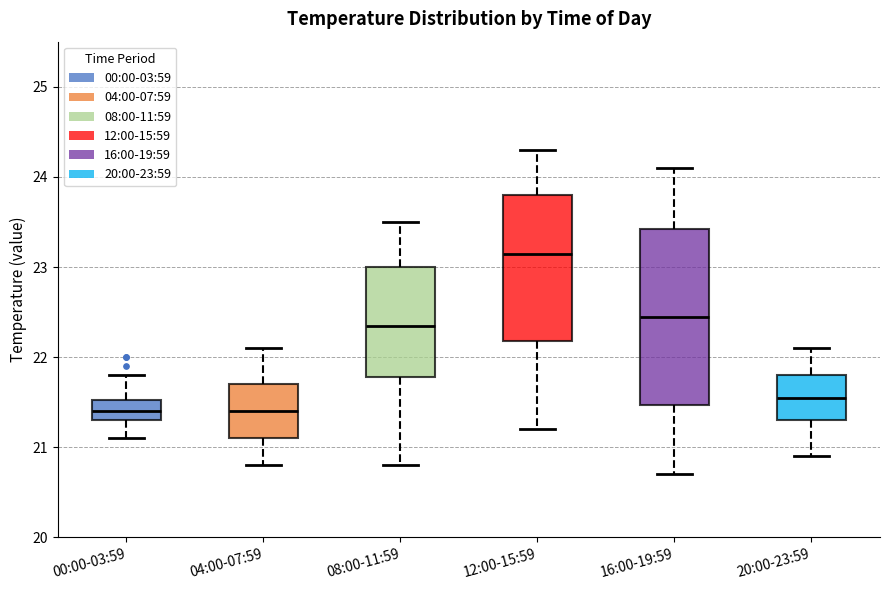

Where does the upper whisker of the box for 16:00-19:59 end on the y-axis? The values are not printed on the chart, so give them approximately, as read against the axis.

24.1